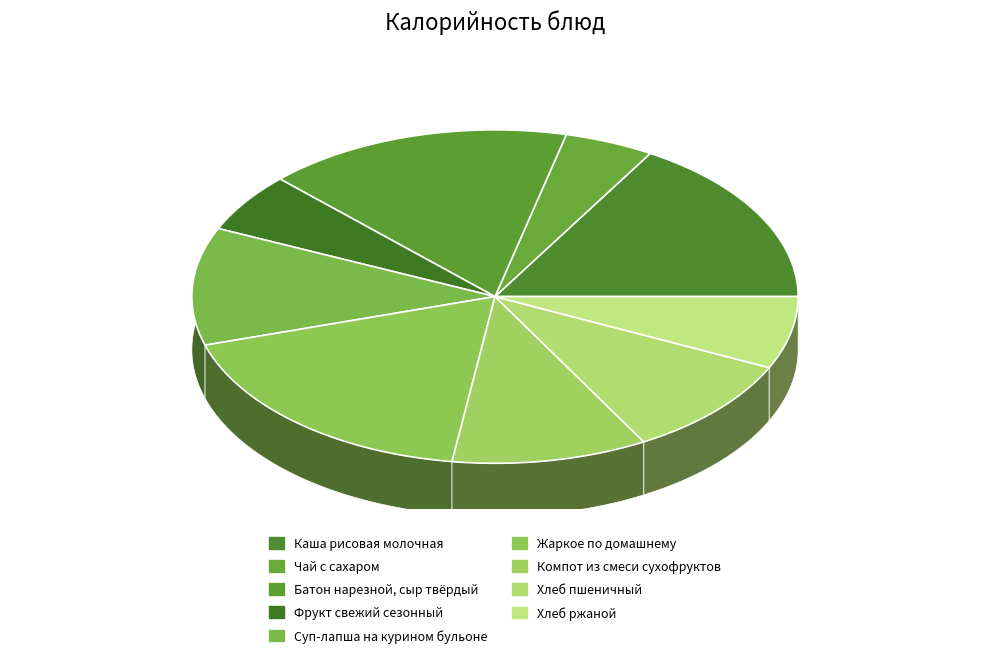

What percentage do Фрукт свежий сезонный and Компот из смеси сухофруктов together represent?

16.2%